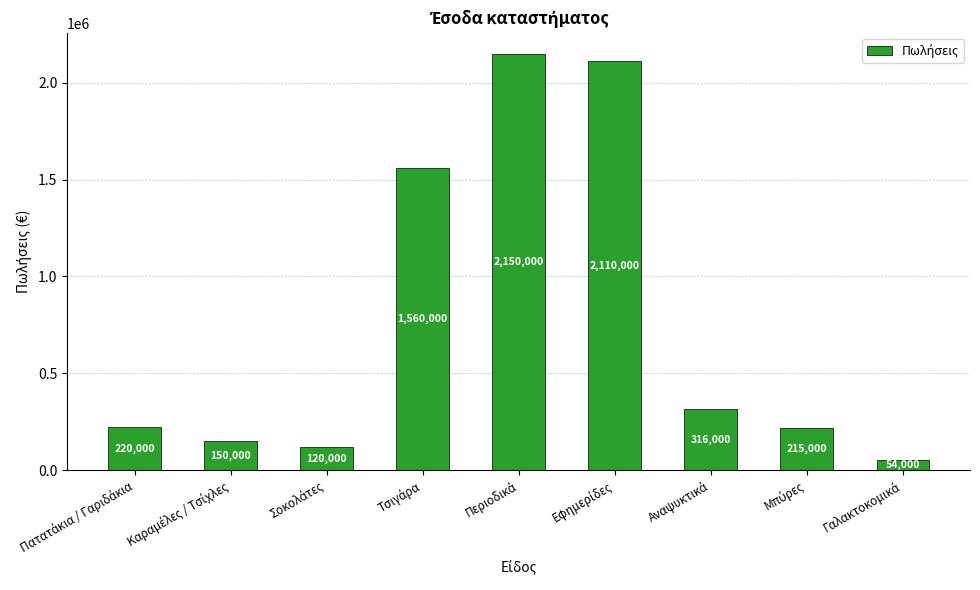

What is the greatest value displayed?

2150000